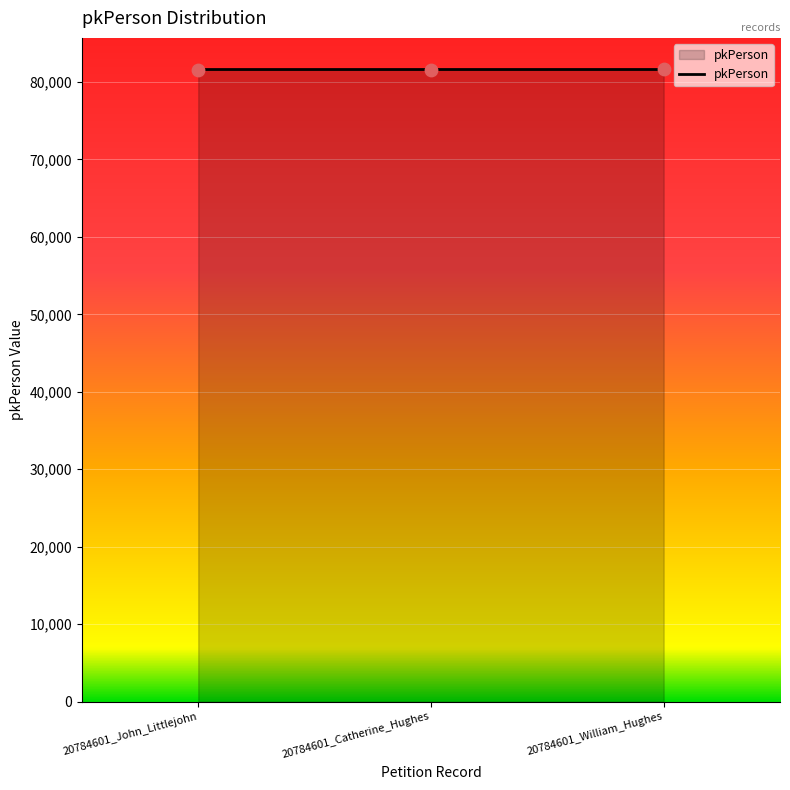

What is the ratio of the value at 20784601_Catherine_Hughes to the value at 20784601_John_Littlejohn?

1.0